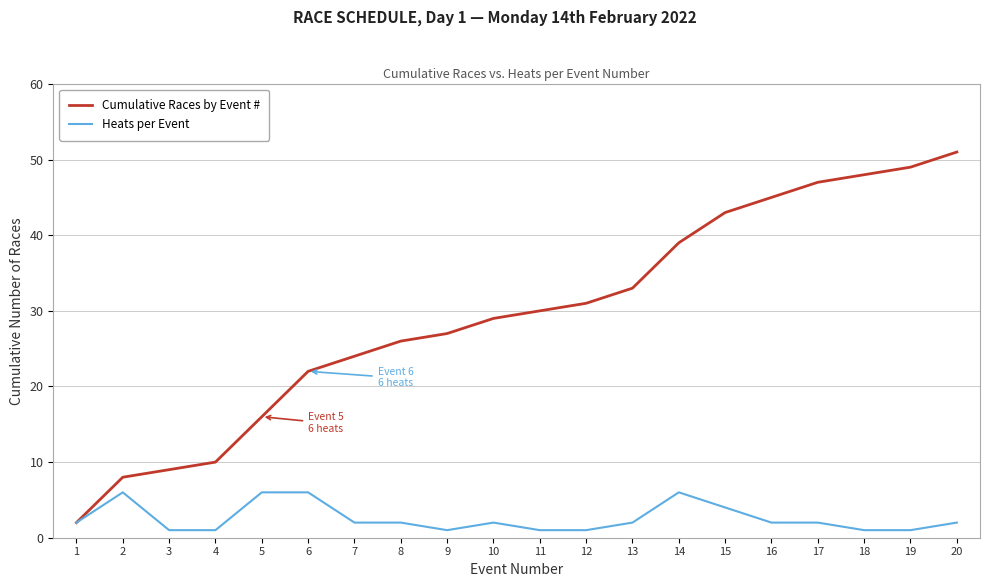

Which label corresponds to the largest value in the chart?

20